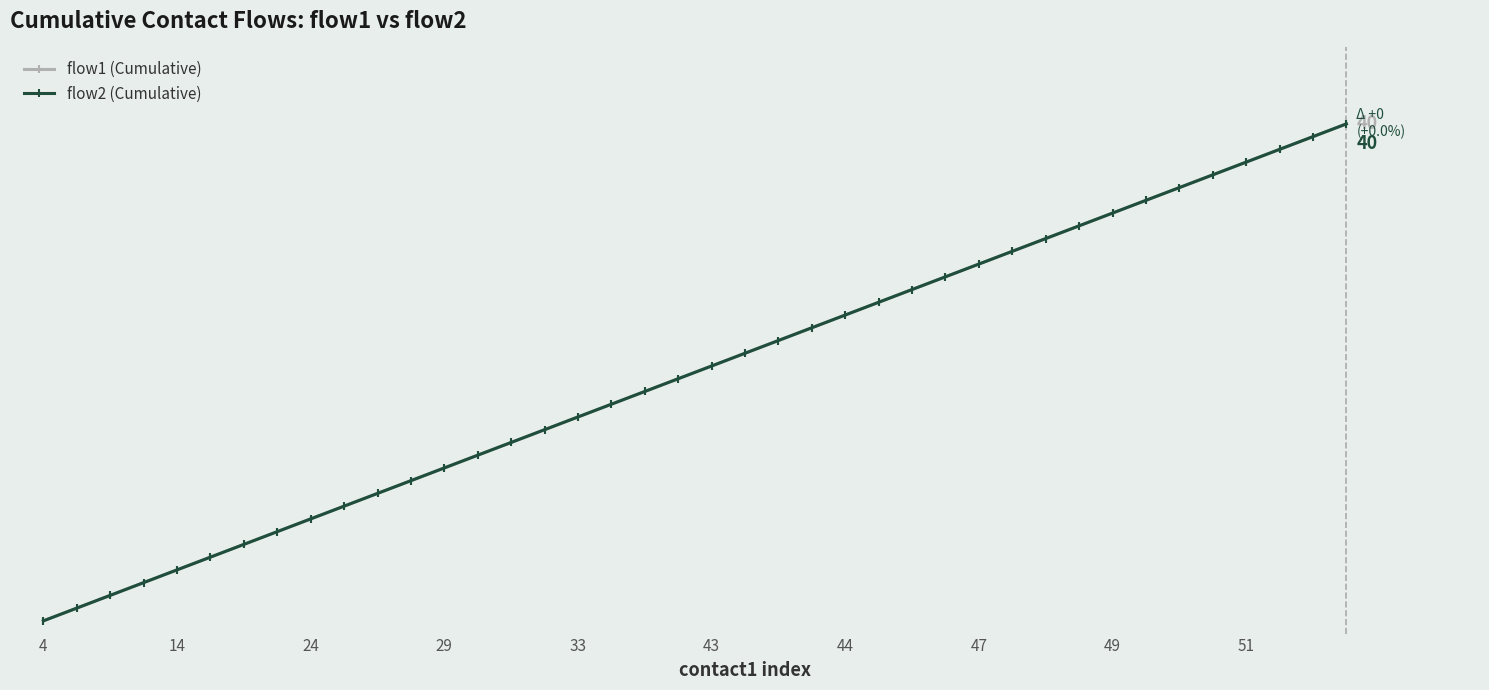

True or false: flow1 (Cumulative) and flow2 (Cumulative) intersect in this chart.

False